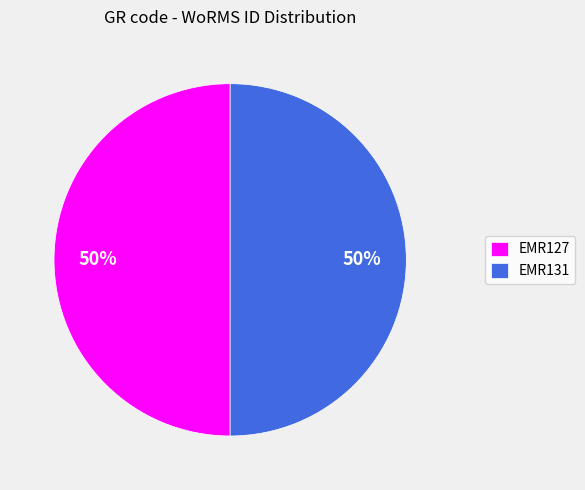

Is it true that EMR127 is 40% of the pie?

False